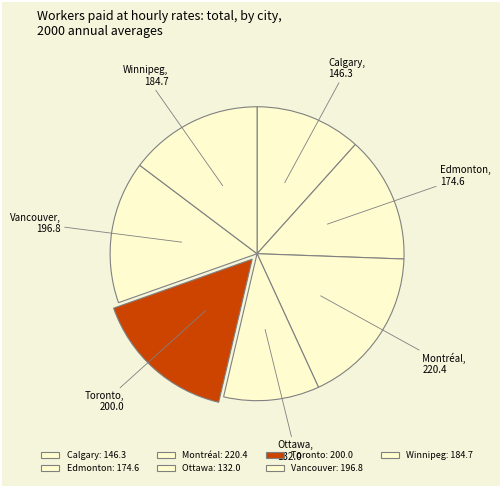

Count the number of slices in the pie.

7